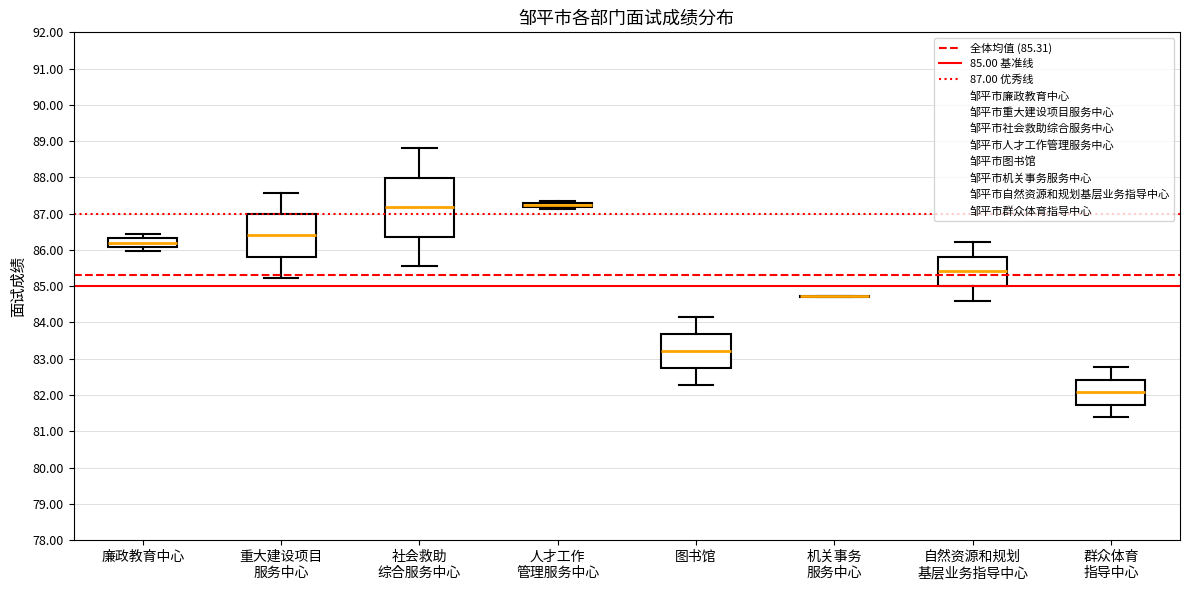

Where is the upper edge of the box for 自然资源和规划 基层业务指导中心 on the y-axis? The values are not printed on the chart, so give them approximately, as read against the axis.

85.8